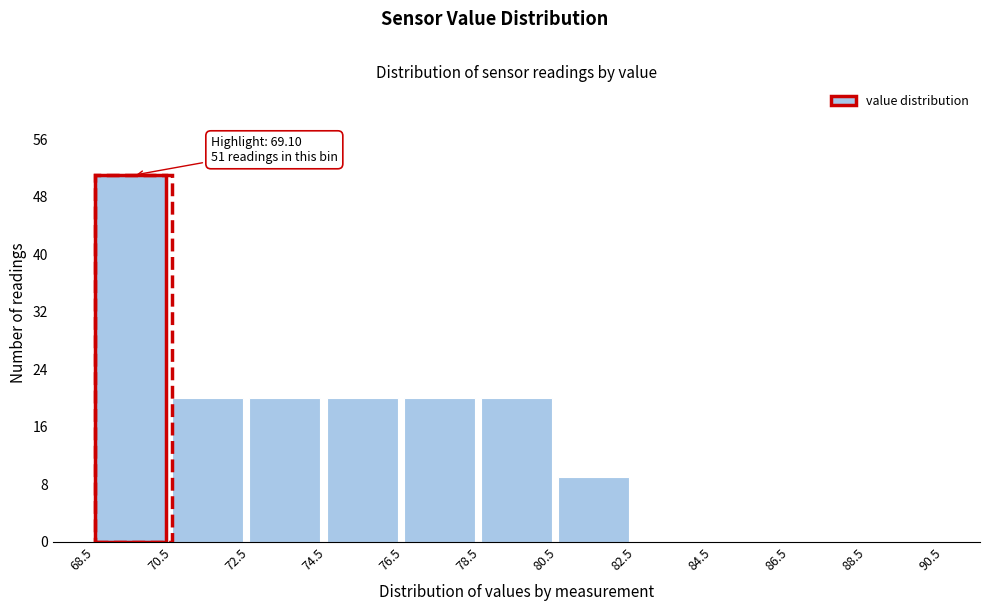

Over which range of the x-axis is the bar tallest?

68.5 to 70.5